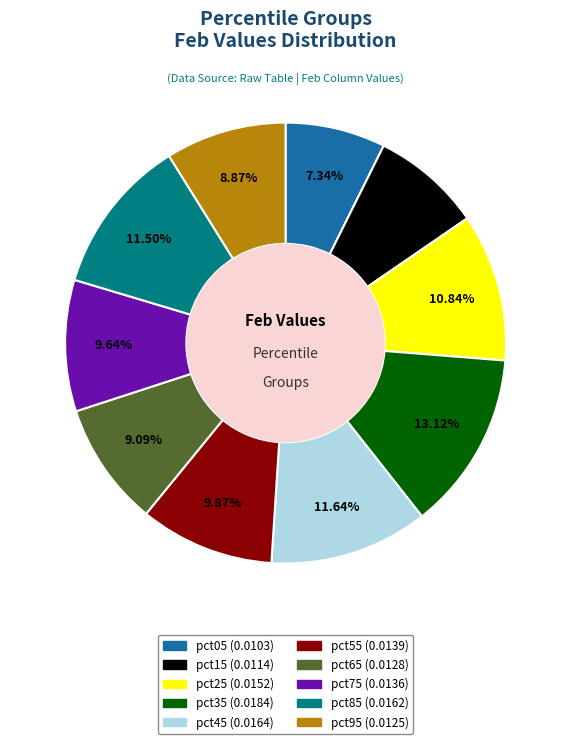

True or false: pct25 accounts for 11% of the total.

True